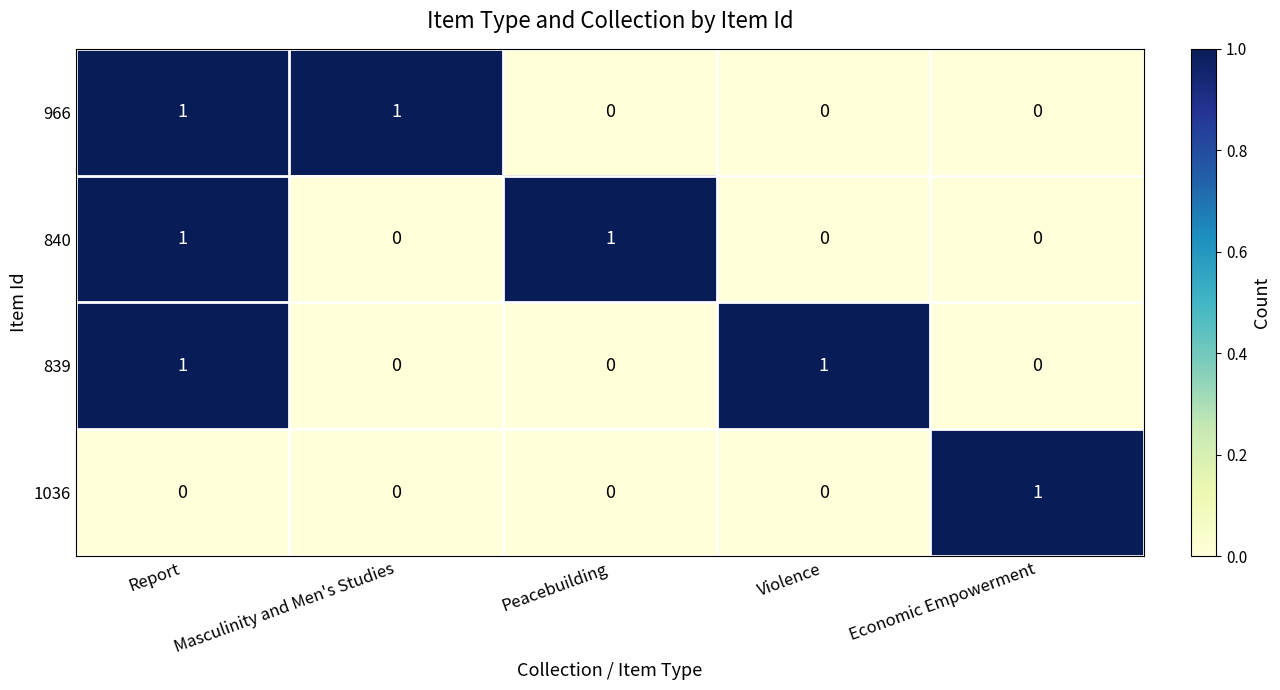

Is the value of 1036 at Violence greater than the value of 966 at Report?

No